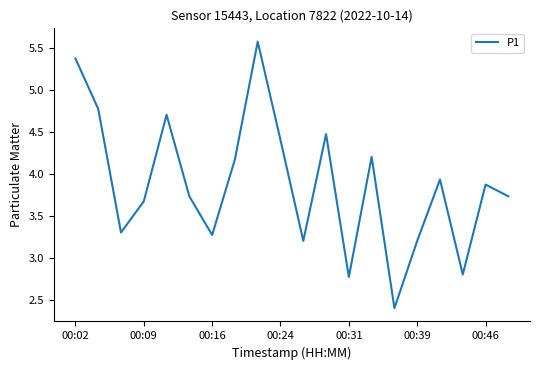

What is the difference between the maximum and minimum values?

3.2